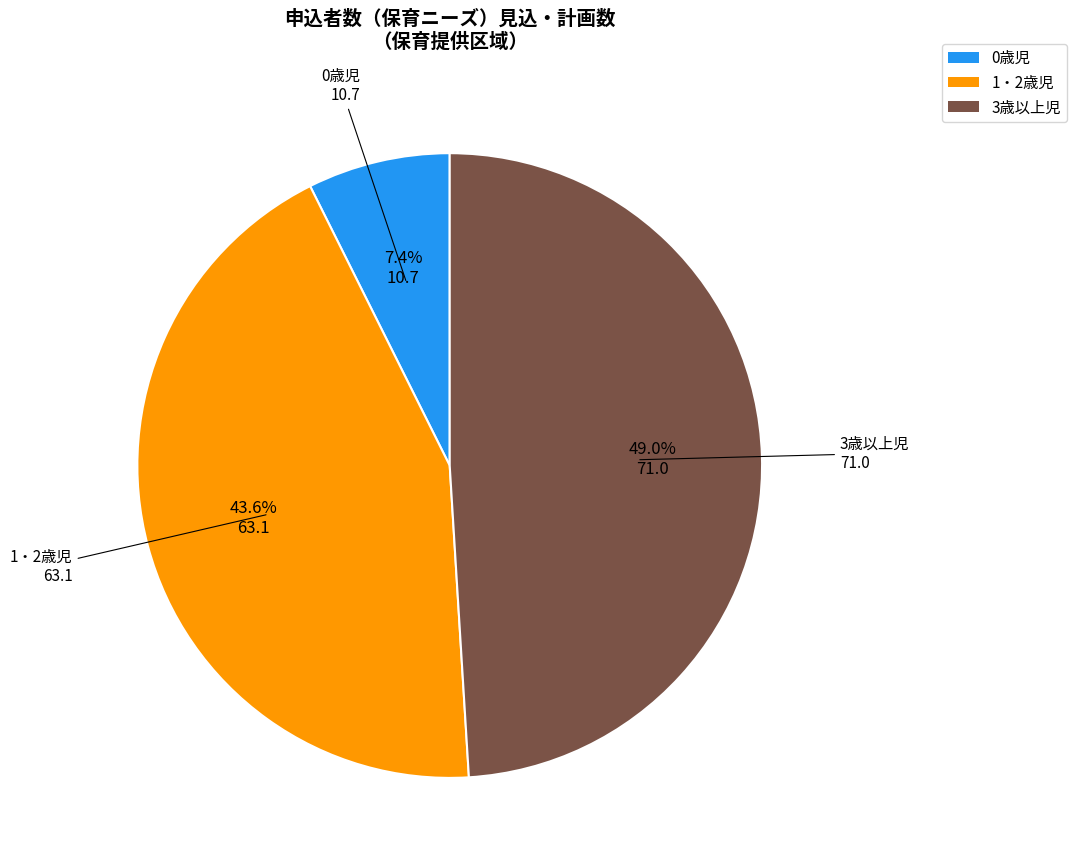

What portion of the pie excludes 1・2歳児?

56.4%